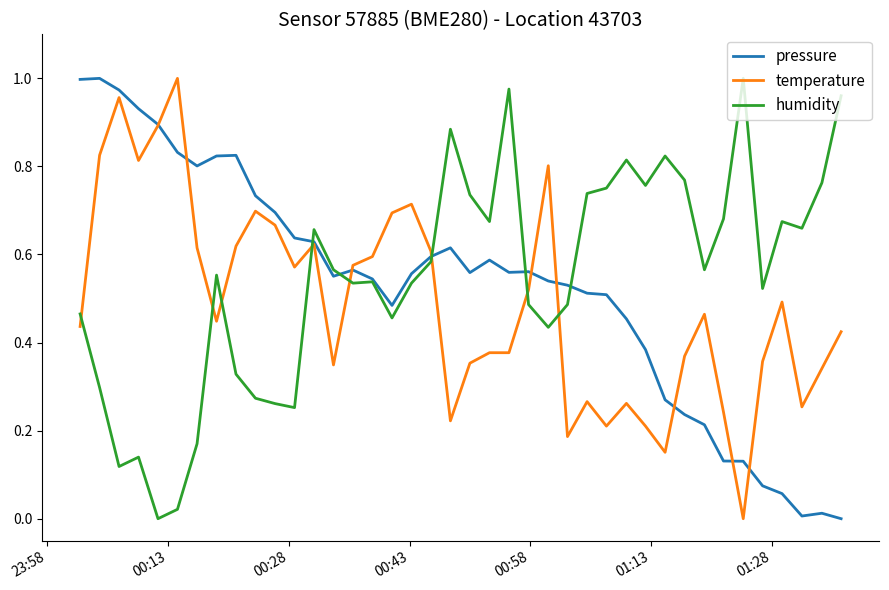

How many intersections are there between temperature and humidity?

8